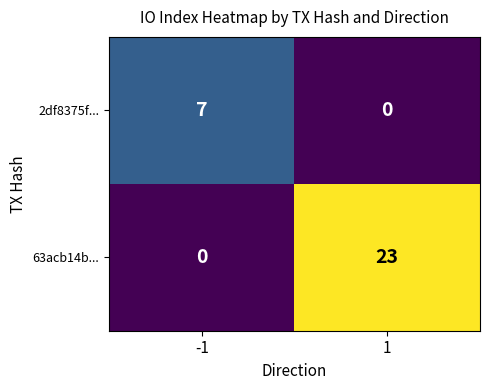

Reading left to right, what are all the values shown in this chart?

2df8375f...: -1=7	1=0
63acb14b...: -1=0	1=23